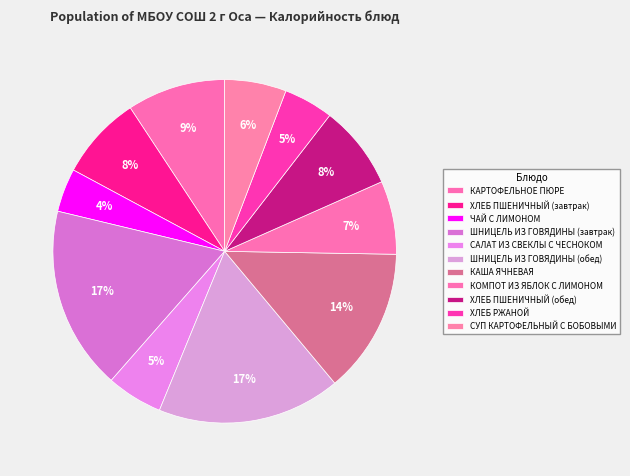

How many slices are in this pie chart?

11